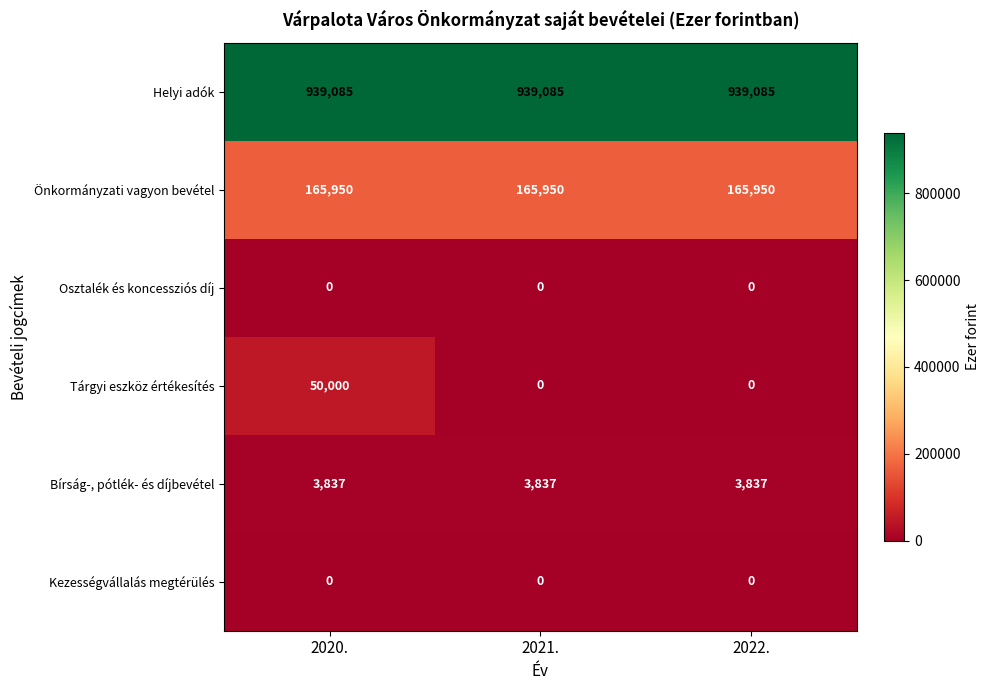

Reading right to left, what are all the values shown in this chart?

Helyi adók: 939085	939085	939085
Önkormányzati vagyon bevétel: 165950	165950	165950
Osztalék és koncessziós díj: 0	0	0
Tárgyi eszköz értékesítés: 0	0	50000
Bírság-, pótlék- és díjbevétel: 3837	3837	3837
Kezességvállalás megtérülés: 0	0	0